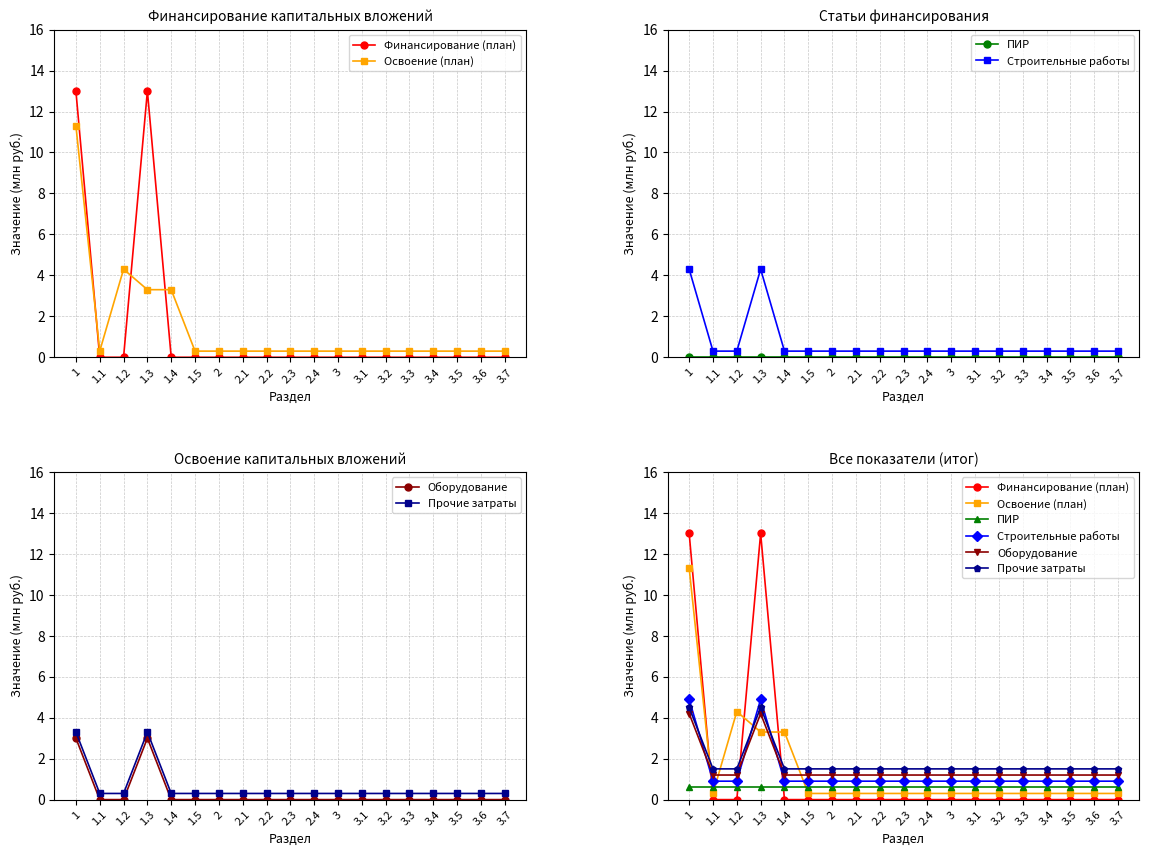

Which series has the largest total across all categories?

Прочие затраты